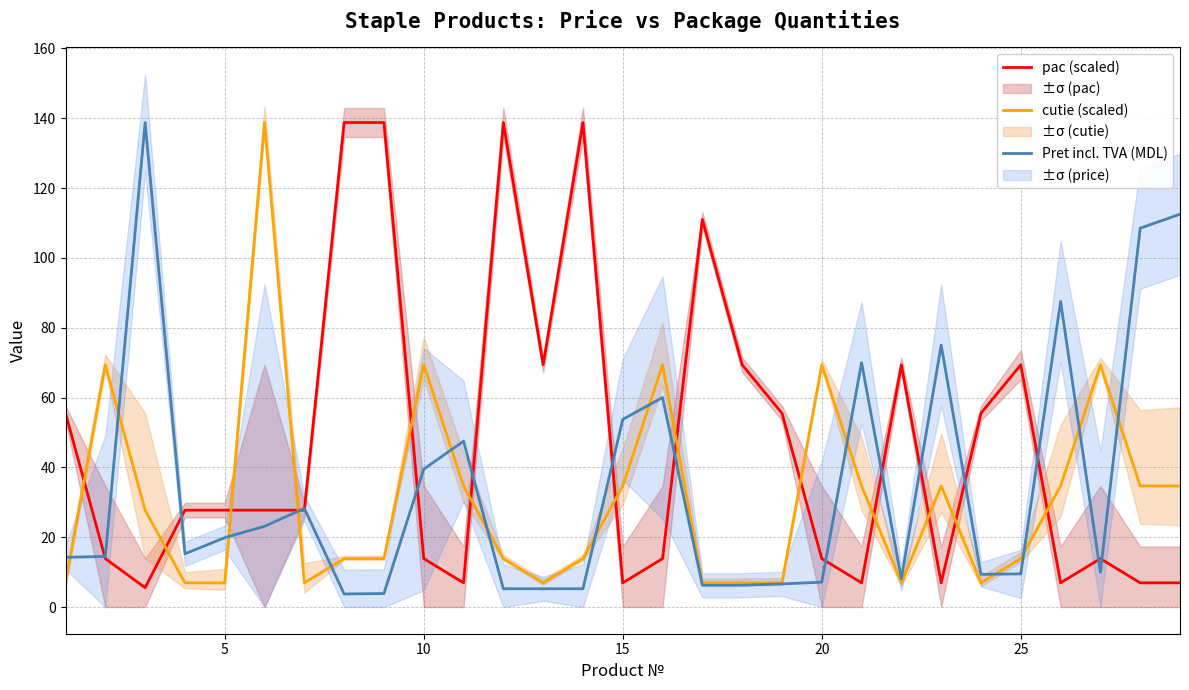

What is the lowest value of the cutie (scaled) series?

6.9